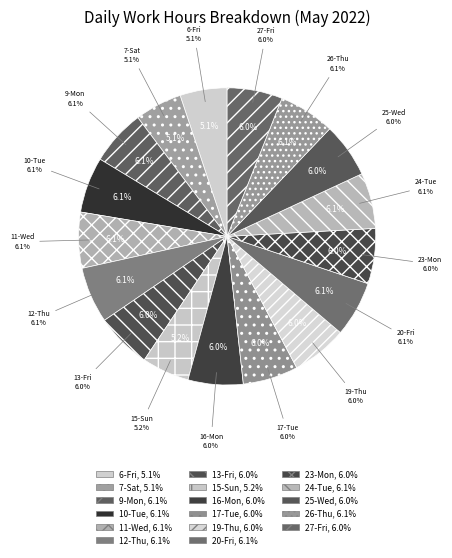

The 24-Tue slice represents 6% of the pie. True or false?

True